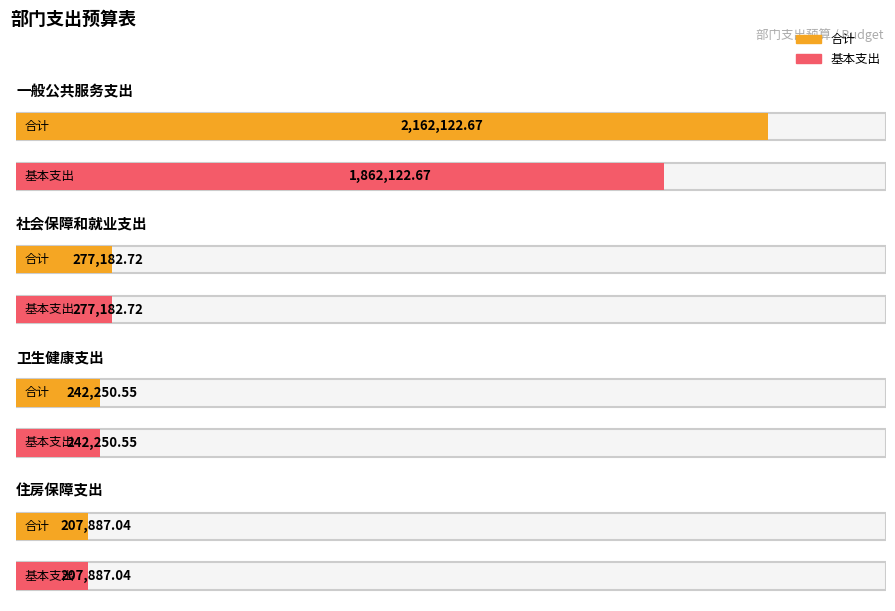

How many values in the 基本支出 series exceed 277182?

2